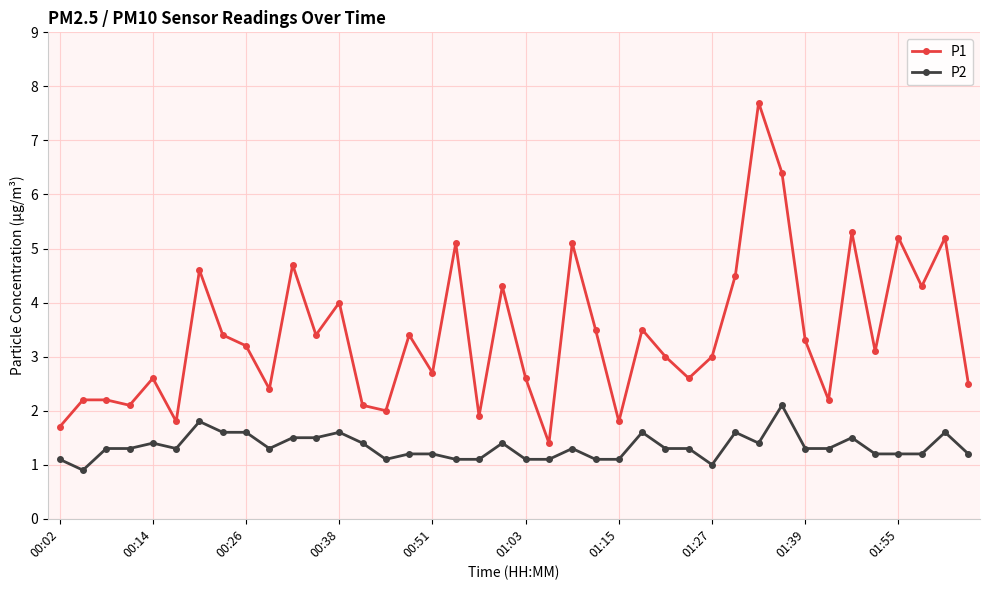

What is the maximum value for P2?

2.1